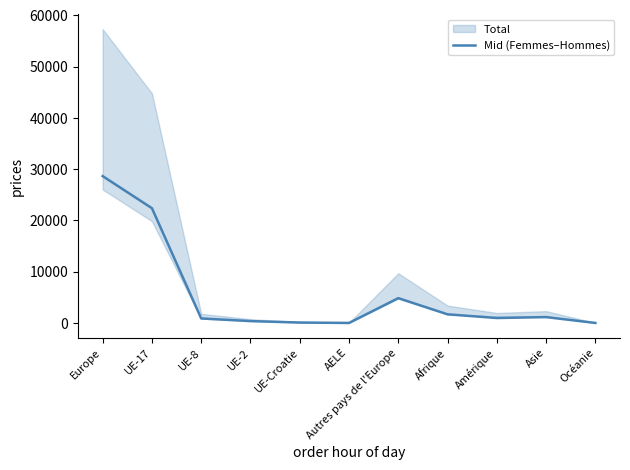

Is it true that Mid (Femmes–Hommes) equals 1806.8 at Autres pays de l'Europe?

False